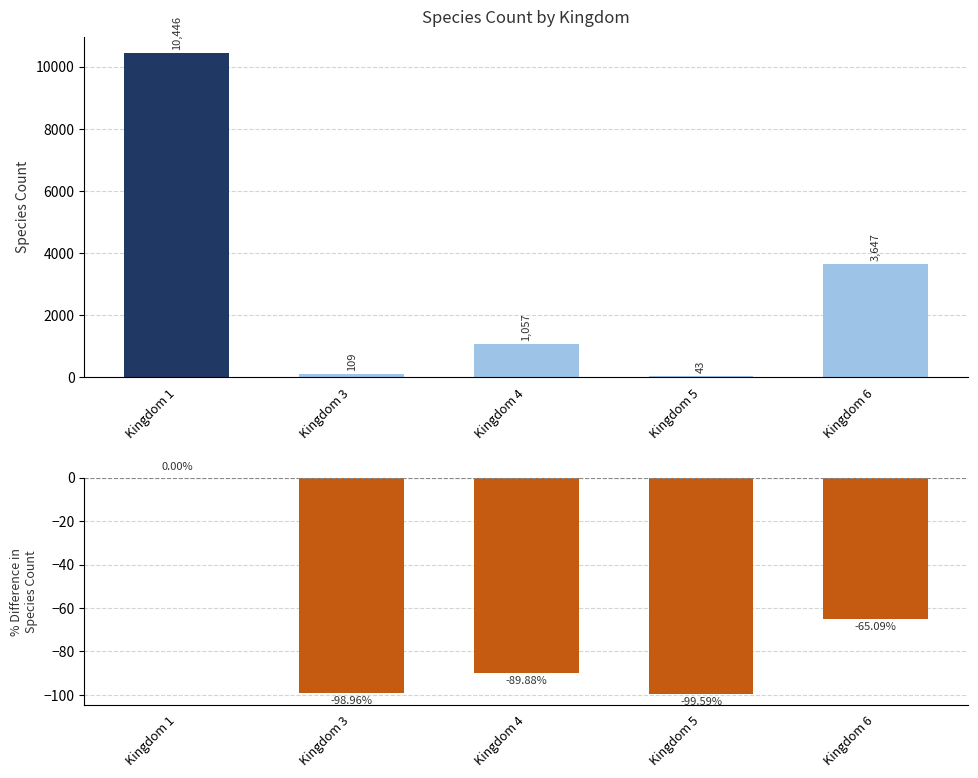

At how many categories does at least one series exceed 10267?

1